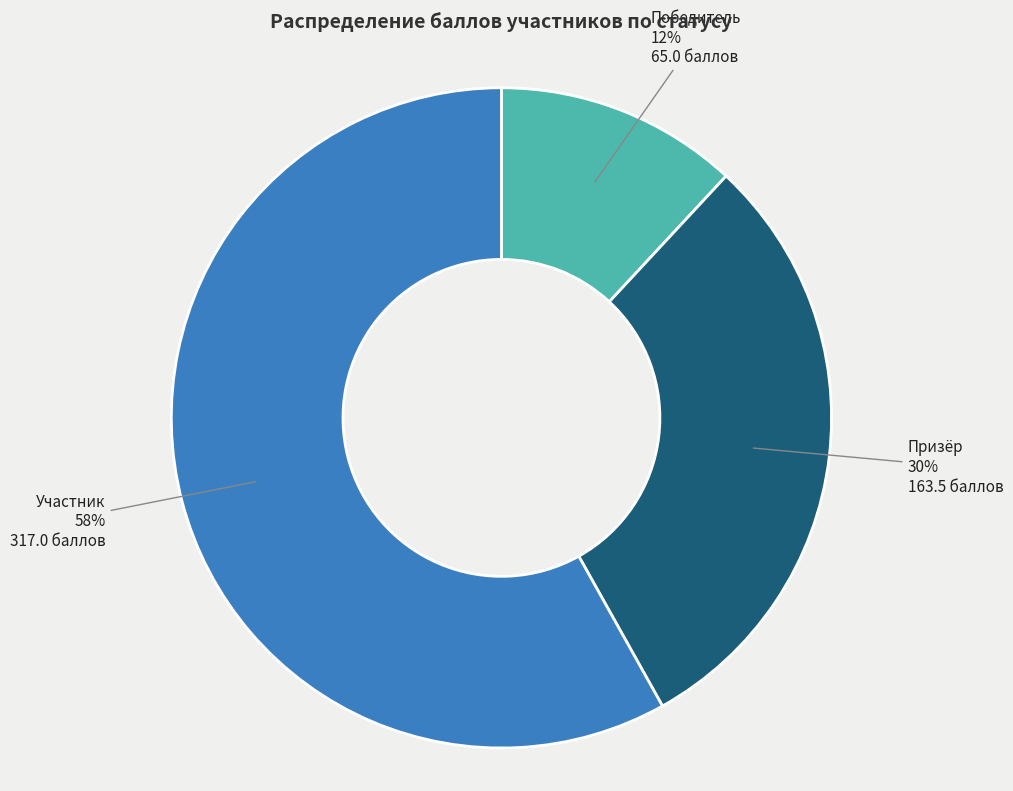

Rank the categories by value from highest to lowest.

Участник, Призёр, Победитель